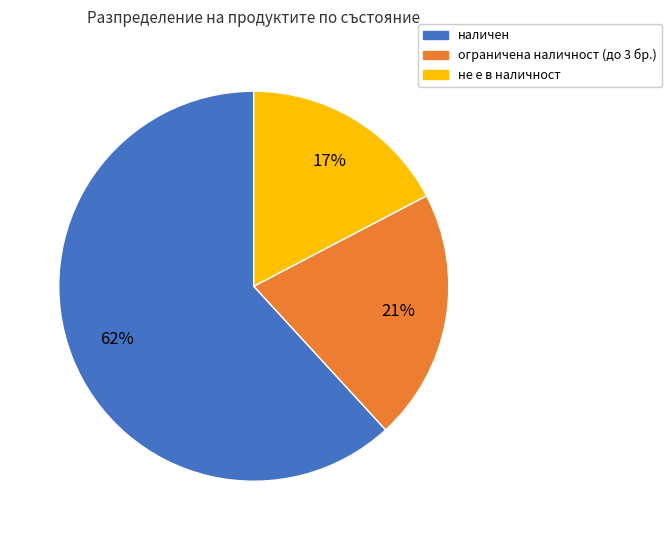

Which category has the smallest portion of the pie?

не е в наличност